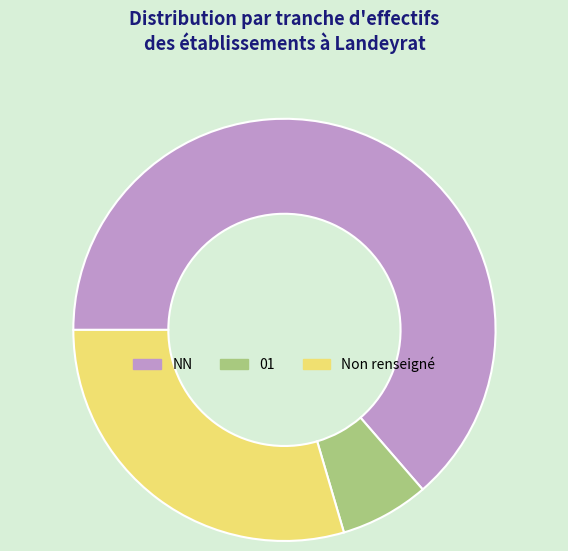

What is the smallest slice in the pie chart?

01